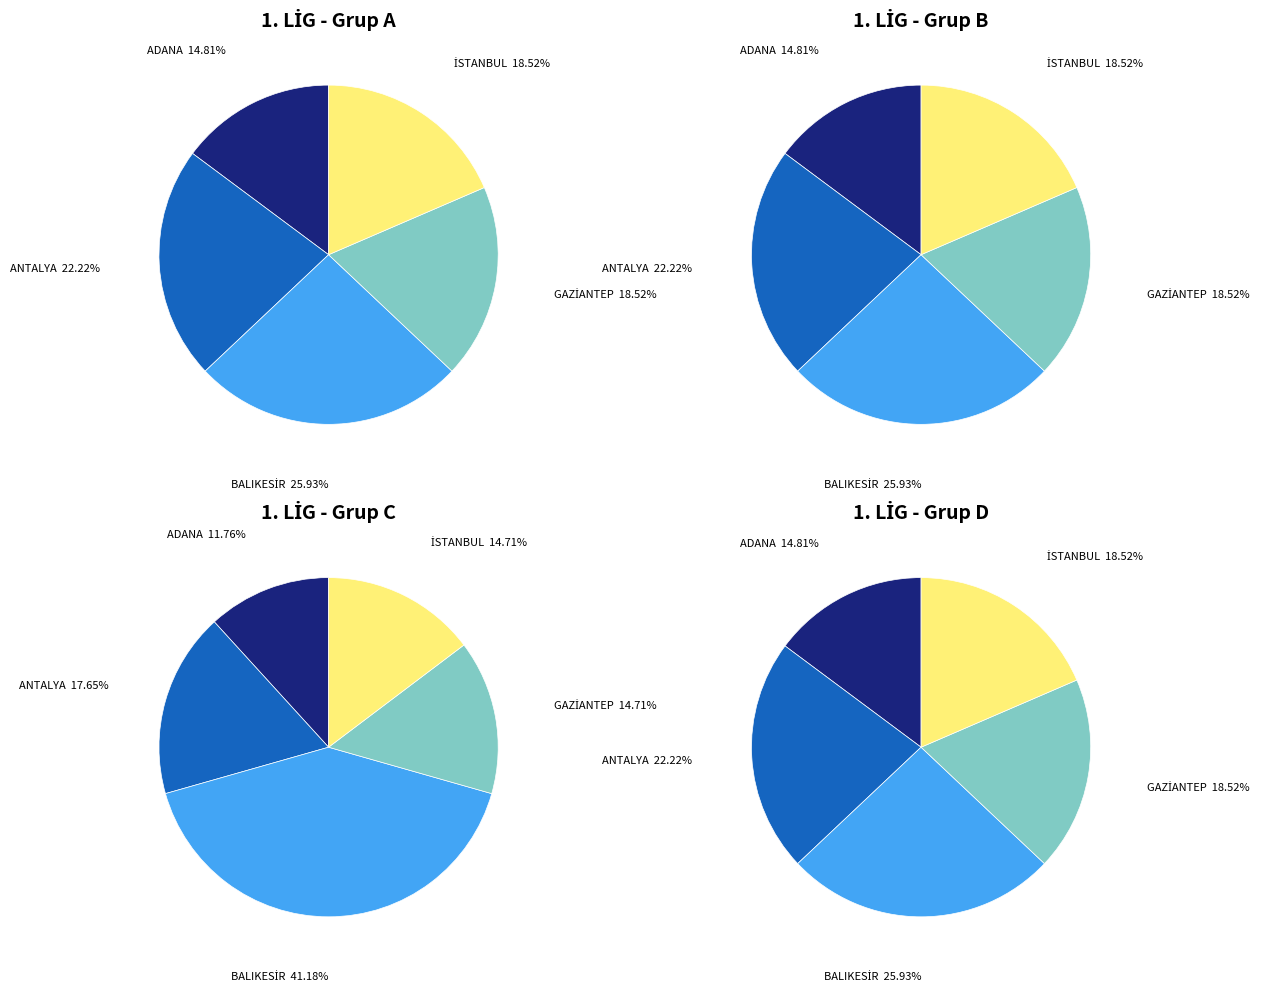

Between GAZİANTEP and ANTALYA, which is larger?

ANTALYA